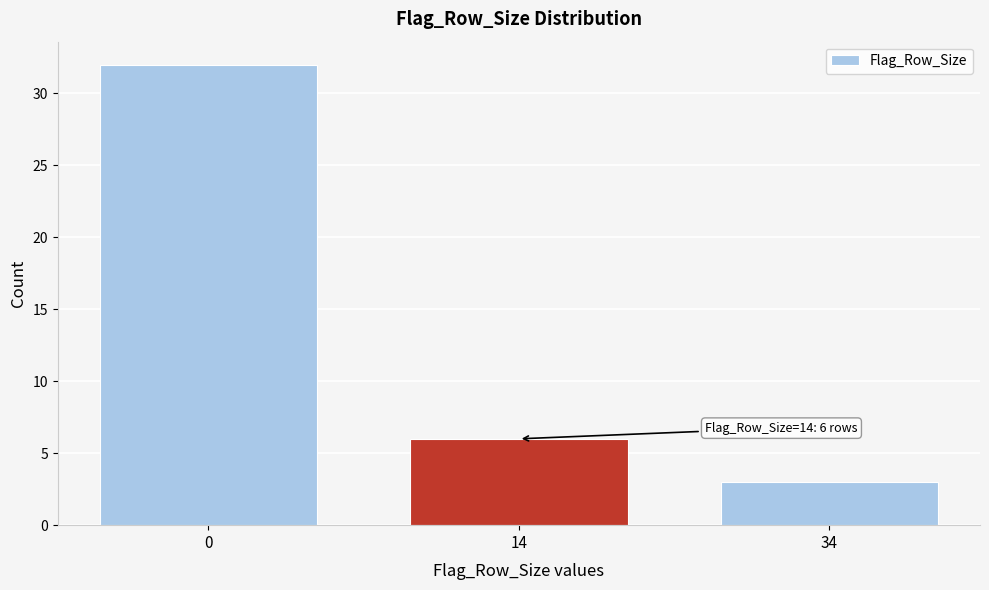

Reading left to right, extract all data points from this chart.

0=32	14=6	34=3